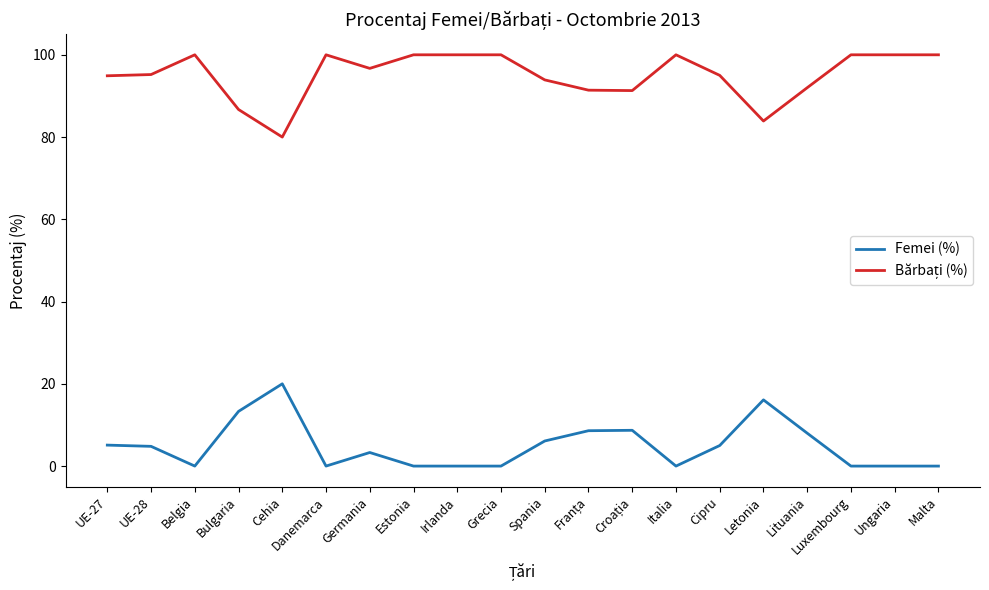

What is the total value across all series at Letonia?

100.0